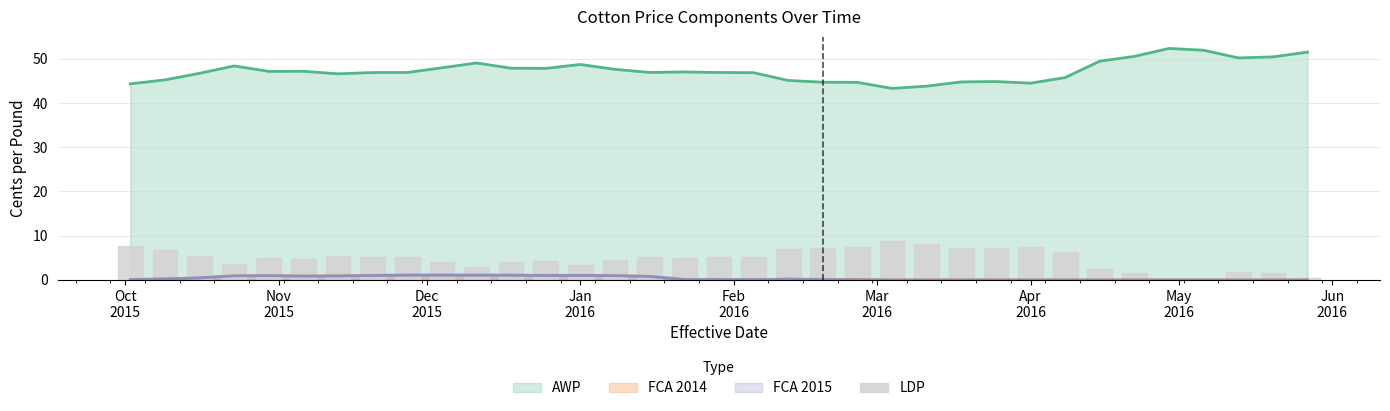

At which label does the data first exceed 5?

Oct
2015